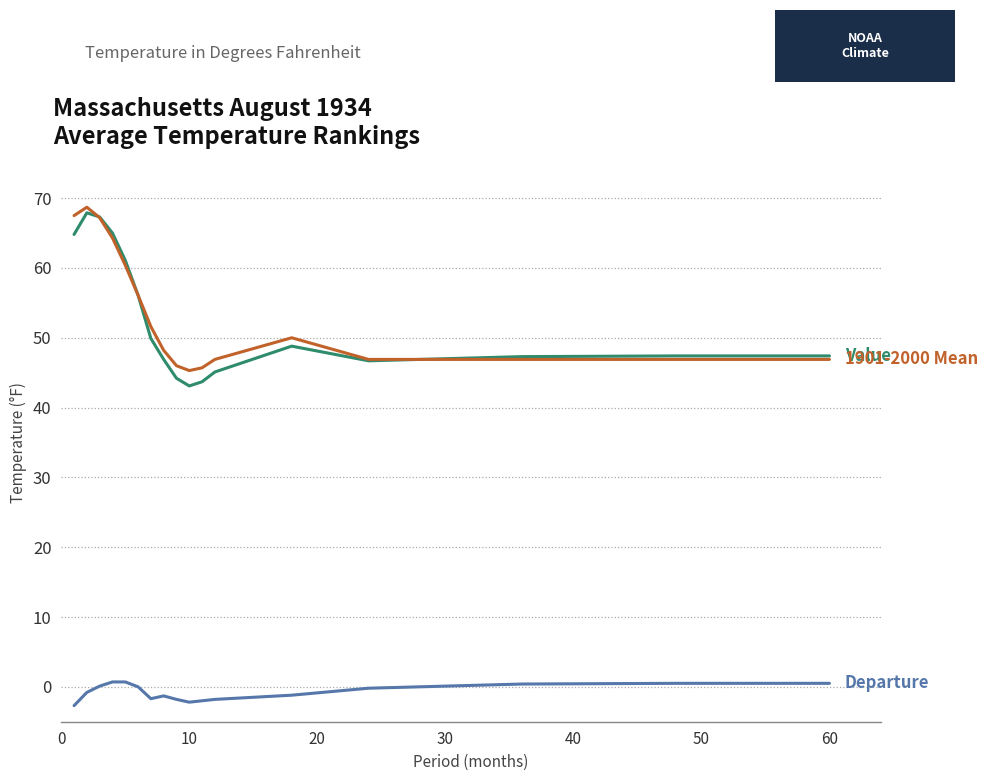

What is the minimum value shown in the chart?

-2.7